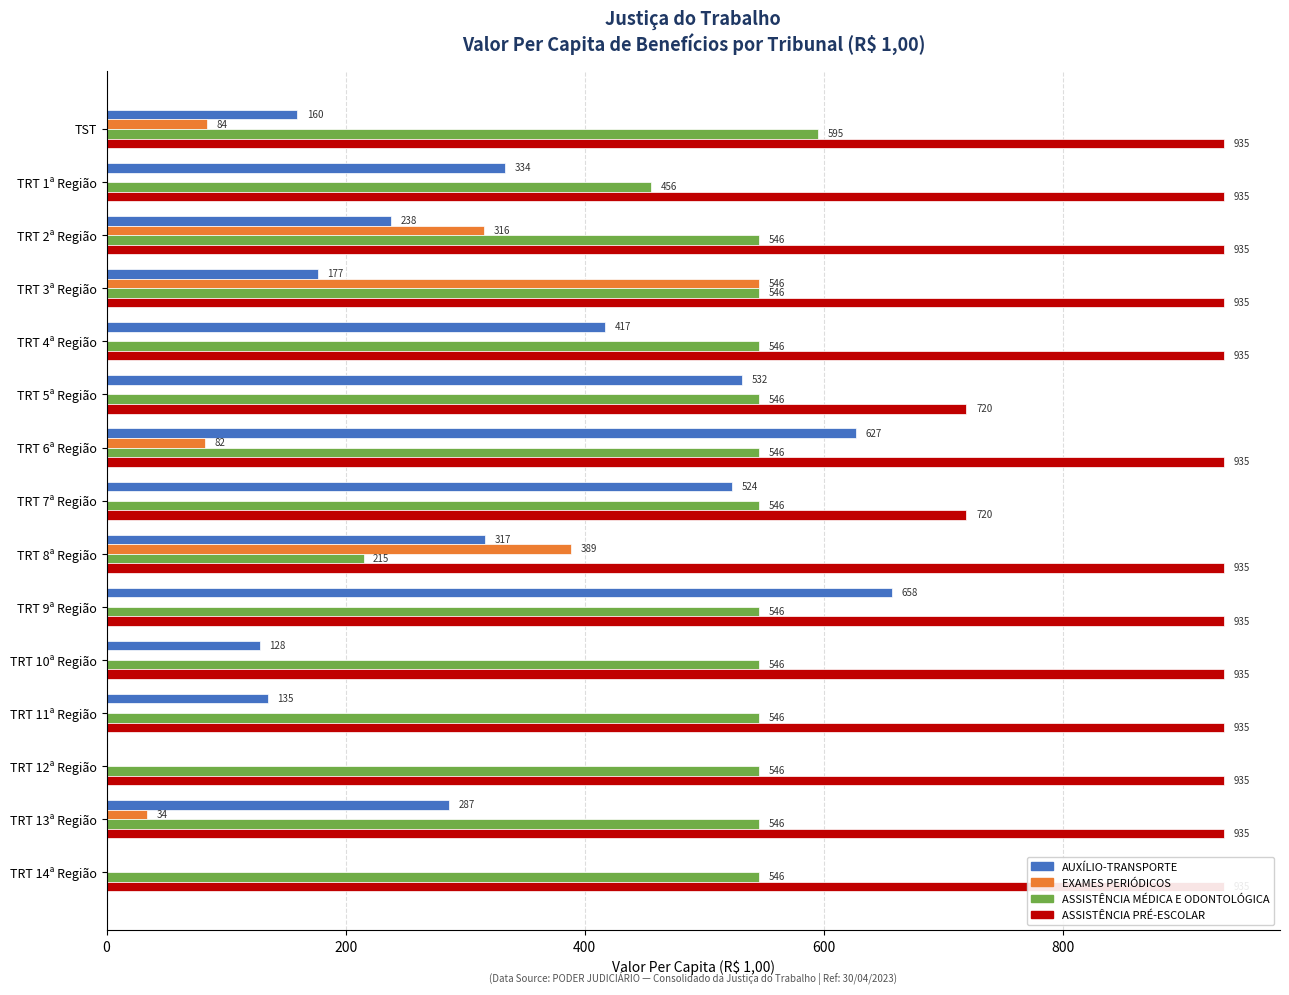

What is the maximum value for ASSISTÊNCIA PRÉ-ESCOLAR?

935.2